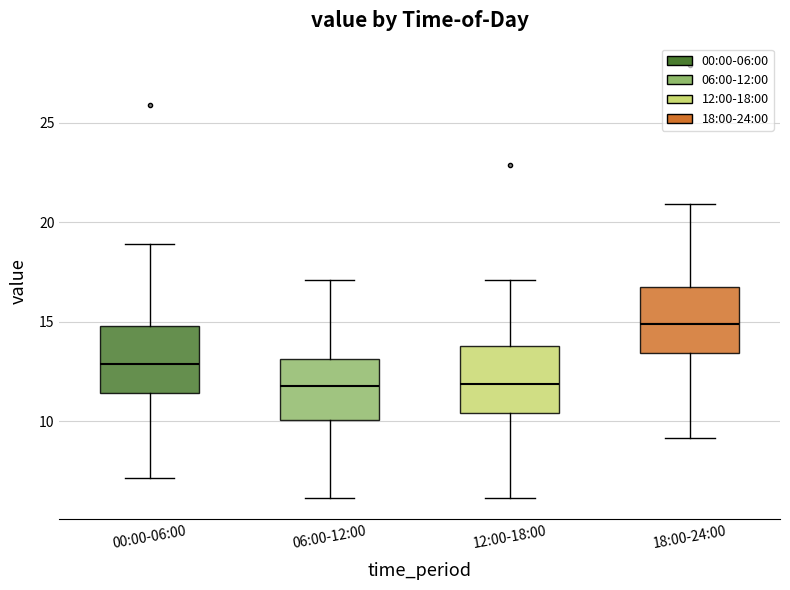

Where does the upper whisker of the box for 12:00-18:00 end on the y-axis? The values are not printed on the chart, so give them approximately, as read against the axis.

17.0